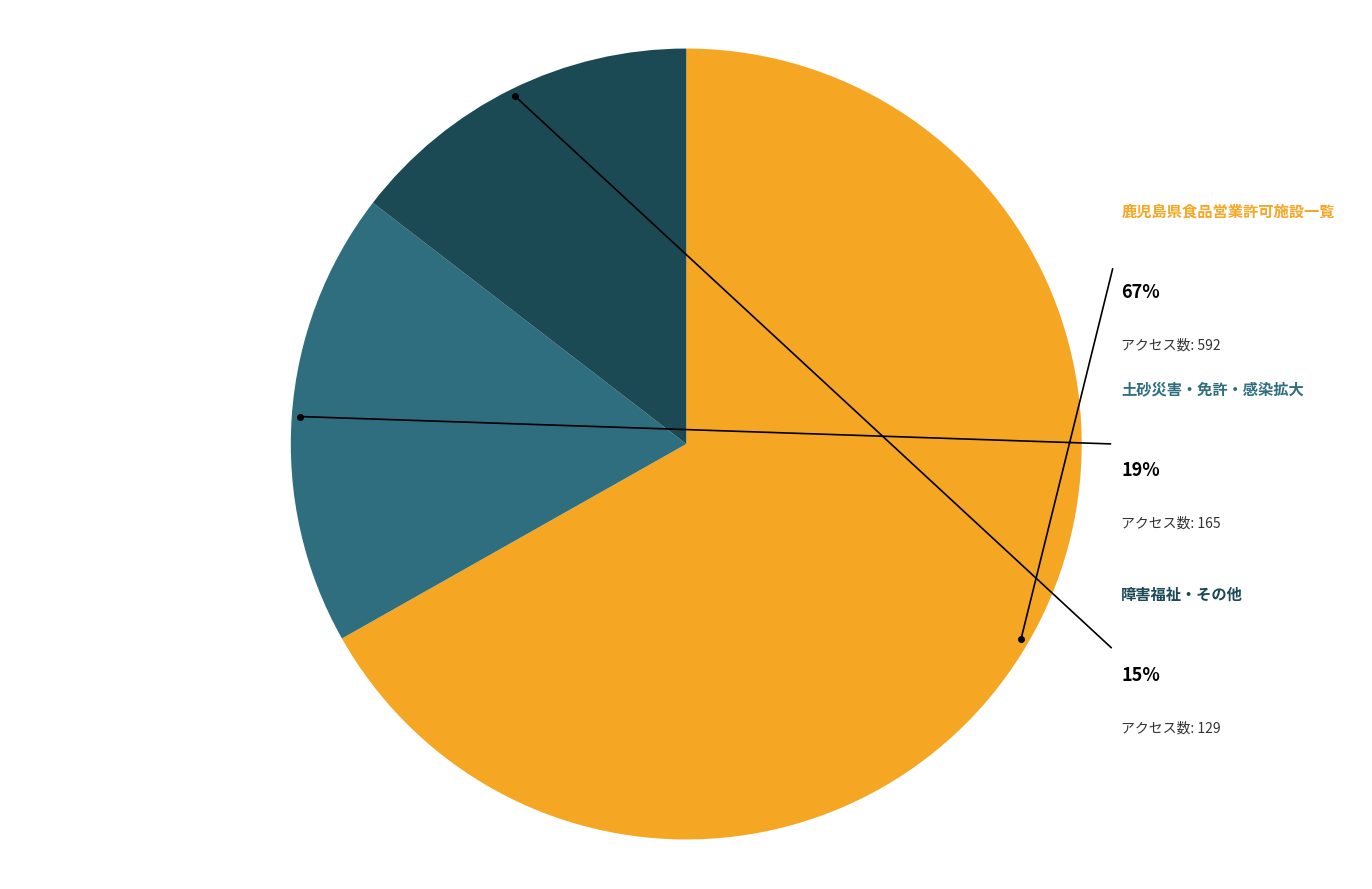

Which slice is the largest?

鹿児島県食品営業許可施設一覧